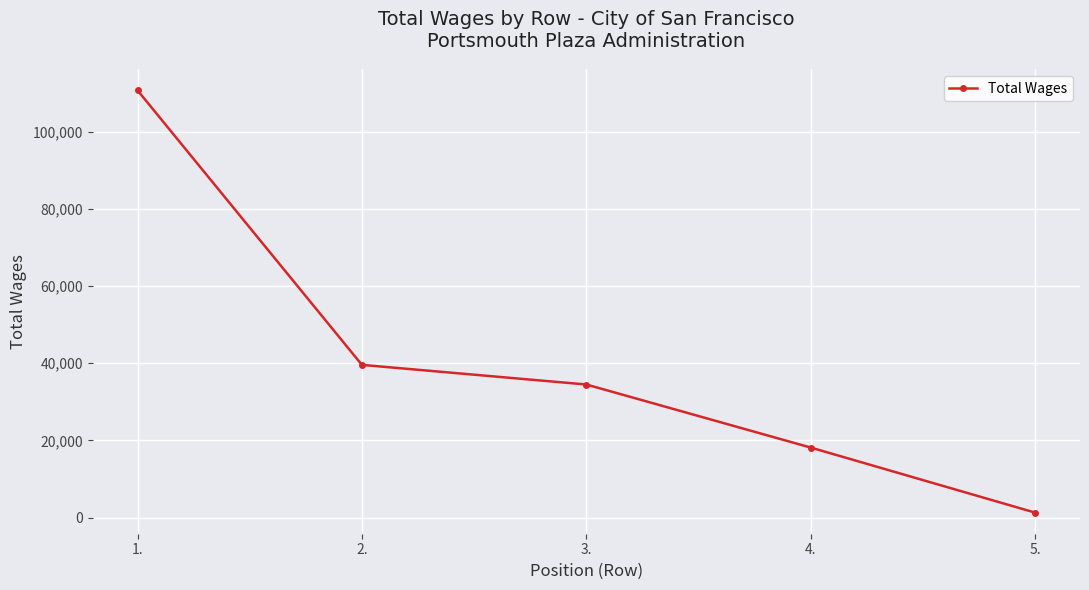

Where is the data nearest to the value 55982?

2.